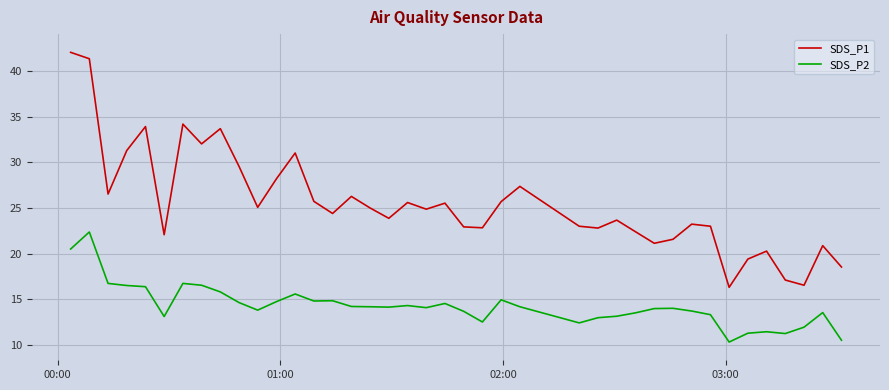

In SDS_P1, how many points are lower than both neighbors (excluding endpoints)?

12